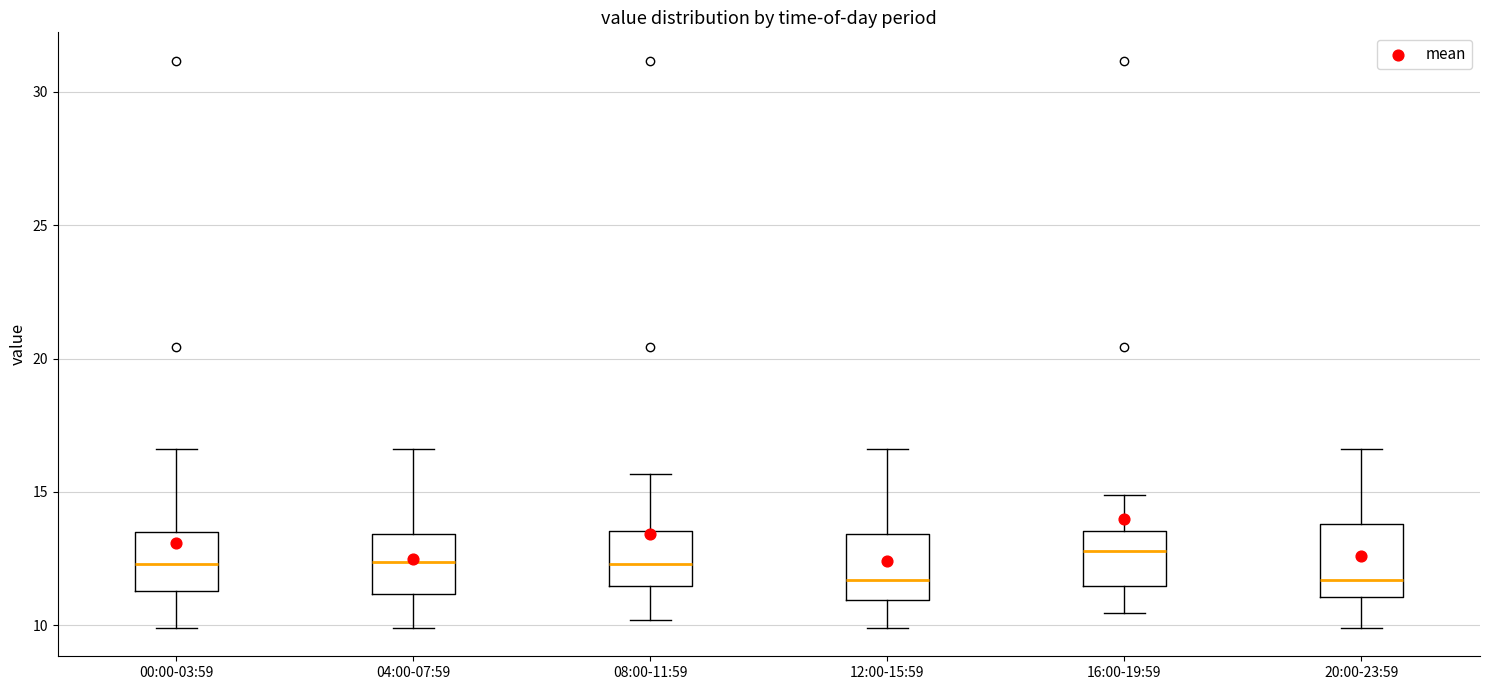

Reading left to right, transcribe this box plot: for each box, give where its median line is, the range the box spans, and where its two whiskers end, as read against the y-axis. The values are not printed on the chart, so give them approximately, as read against the axis.

00:00-03:59: median 12.5, box 11.5 to 13.5, whiskers 10.0 to 16.5
04:00-07:59: median 12.5, box 11.0 to 13.5, whiskers 10.0 to 16.5
08:00-11:59: median 12.5, box 11.5 to 13.5, whiskers 10.0 to 15.5
12:00-15:59: median 11.5, box 11.0 to 13.5, whiskers 10.0 to 16.5
16:00-19:59: median 13.0, box 11.5 to 13.5, whiskers 10.5 to 15.0
20:00-23:59: median 11.5, box 11.0 to 14.0, whiskers 10.0 to 16.5